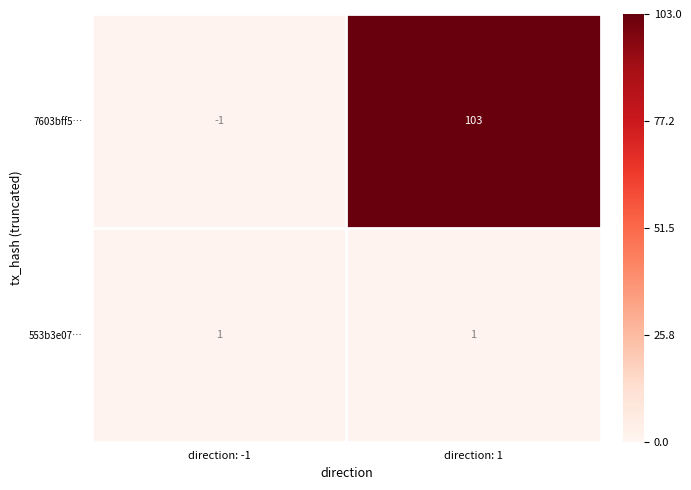

List the series in order of their overall mean, highest first.

7603bff5…, 553b3e07…